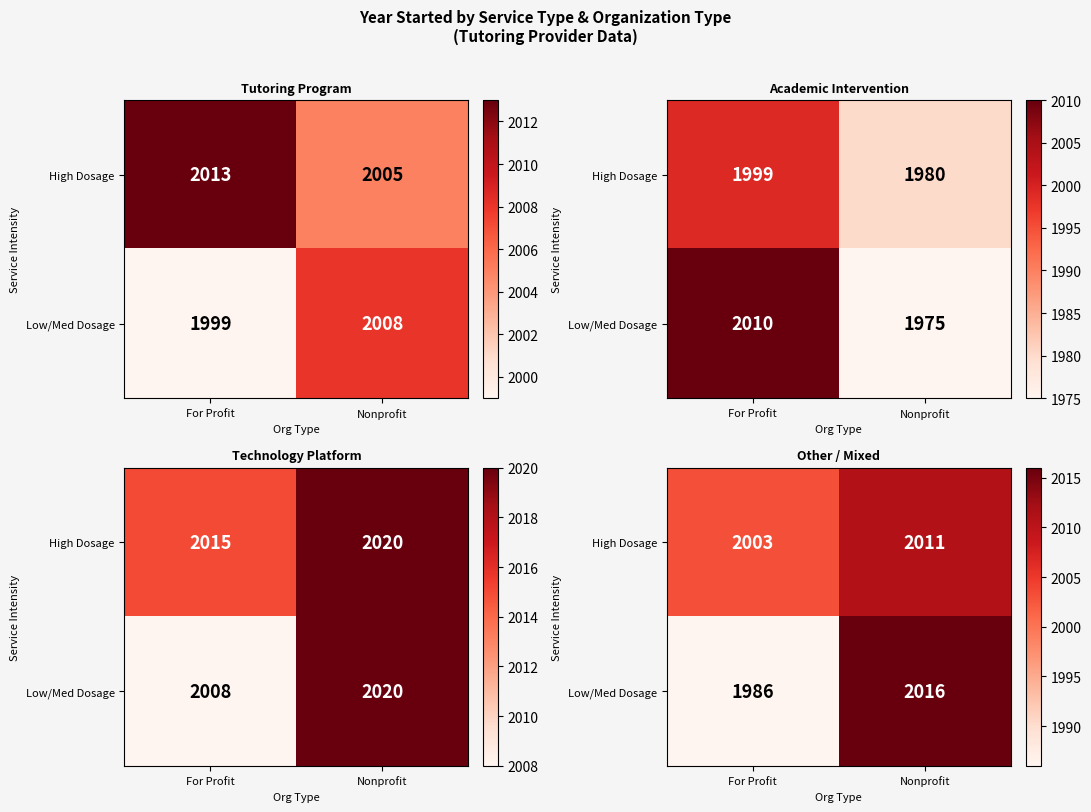

What is the minimum value for High Dosage?

2003